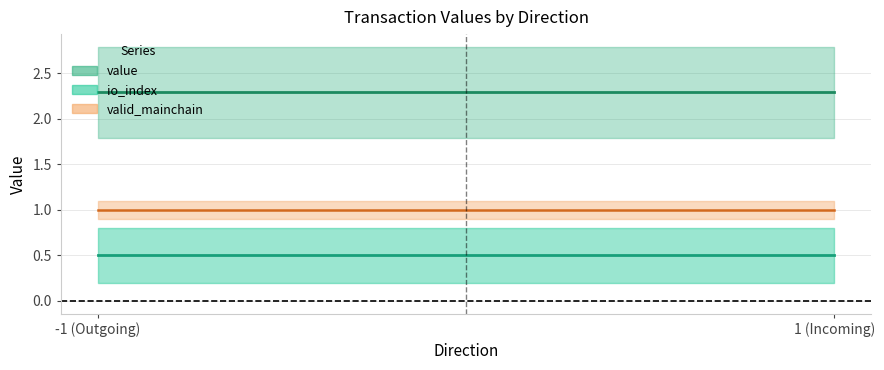

Is this an area chart (filled region under the line)?

No